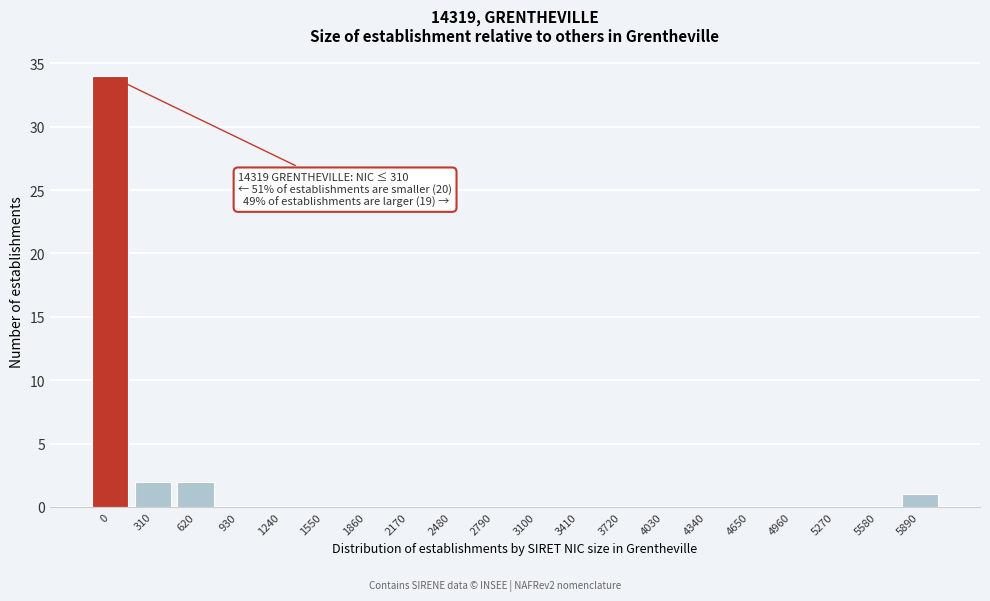

Reading left to right, extract all data points from this chart.

0=34	310=2	620=2	930=0	1240=0	1550=0	1860=0	2170=0	2480=0	2790=0	3100=0	3410=0	3720=0	4030=0	4340=0	4650=0	4960=0	5270=0	5580=0	5890=1